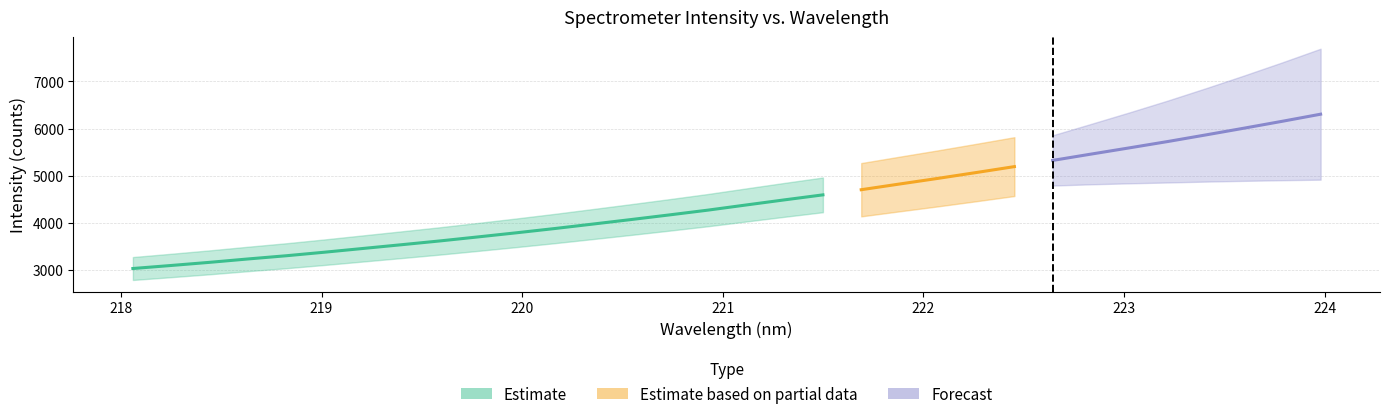

Is it true that the value at 219.589 is 3620.3?

True